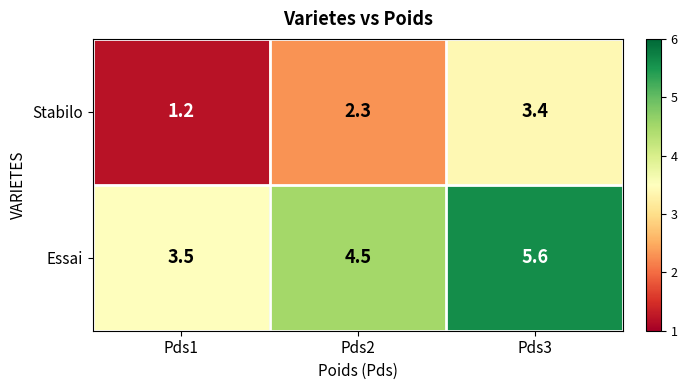

What is the approximate value of Essai at Pds3?

5.6